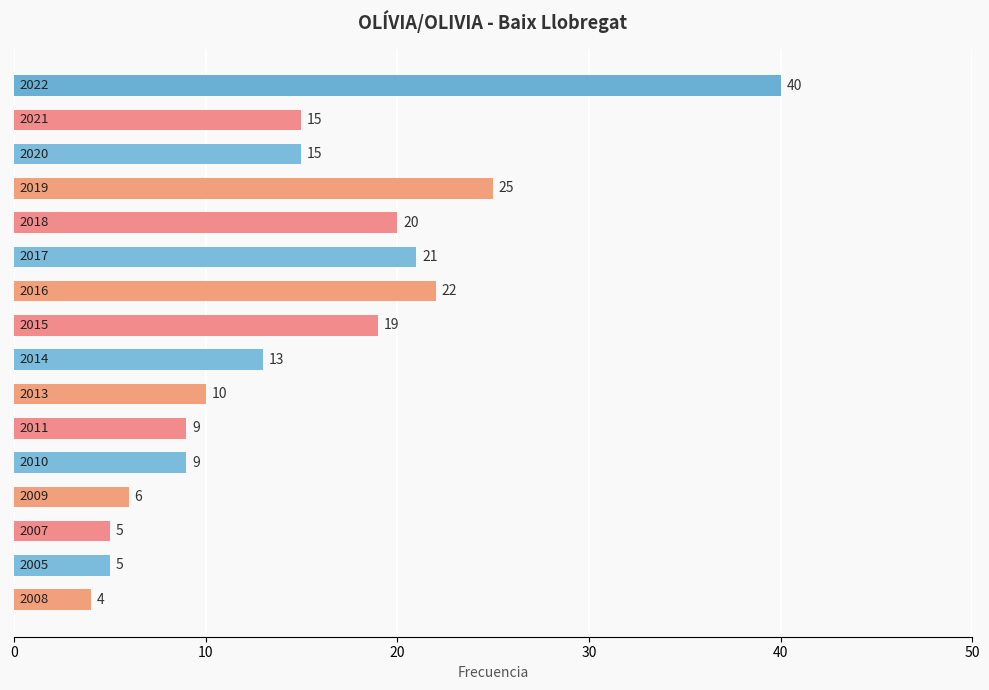

How many bars are there in total?

16